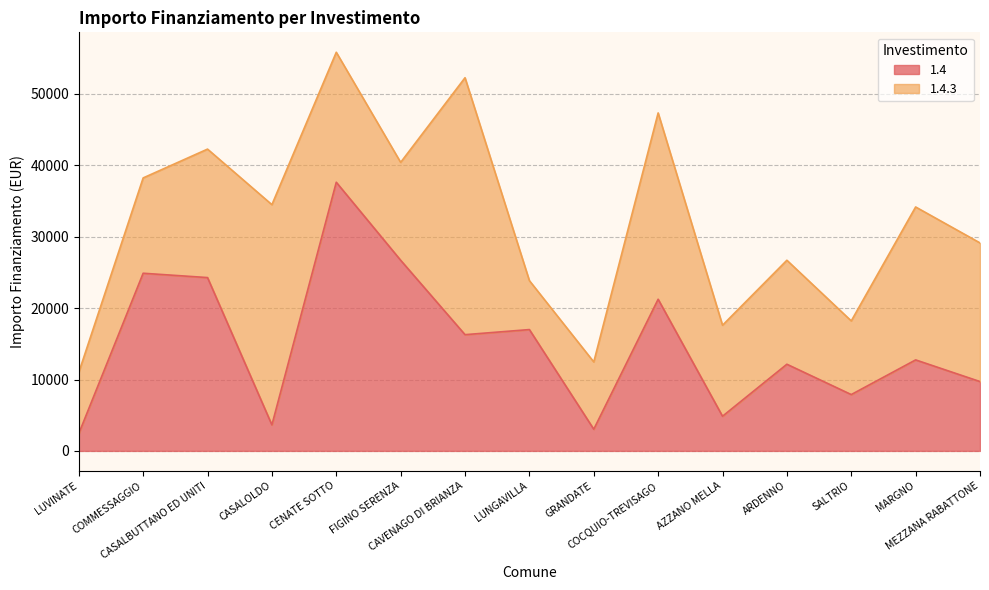

Does the chart display data point markers on the line(s)?

No